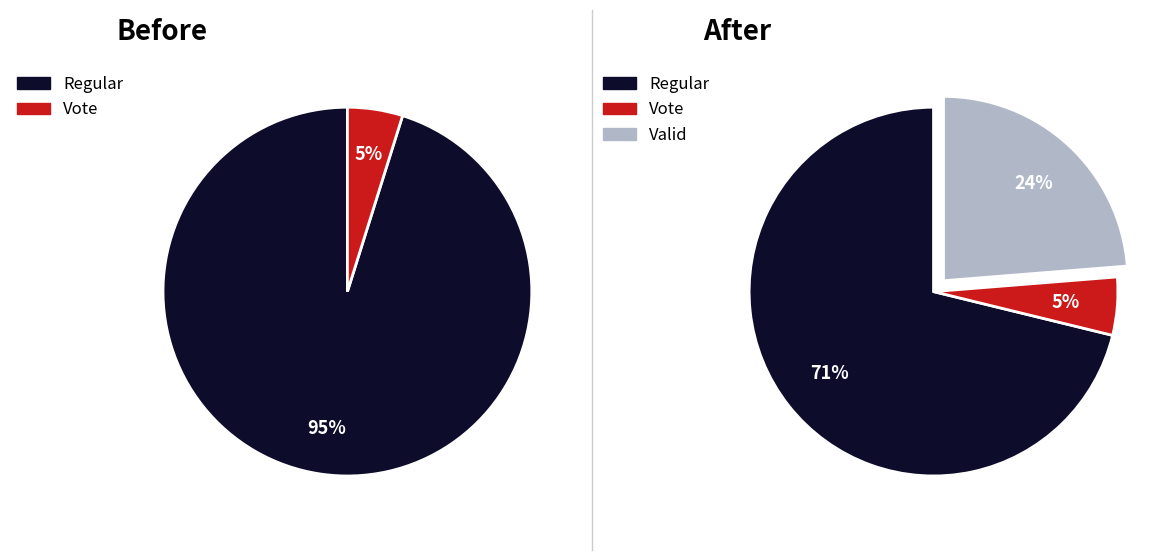

Which slice is the largest?

Regular (io_index=59)